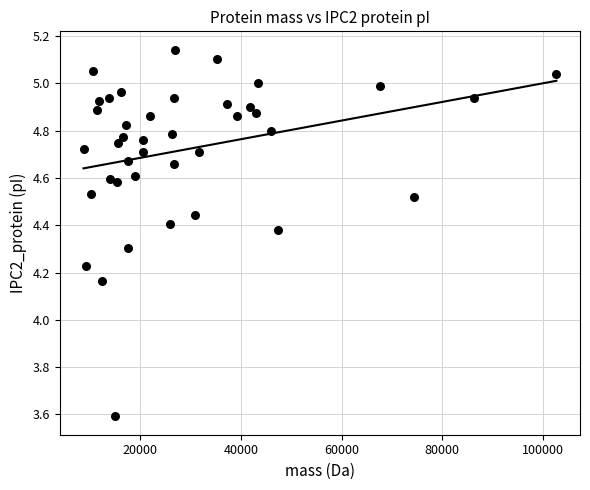

What is the range of X values (max minus min)?

93937.5